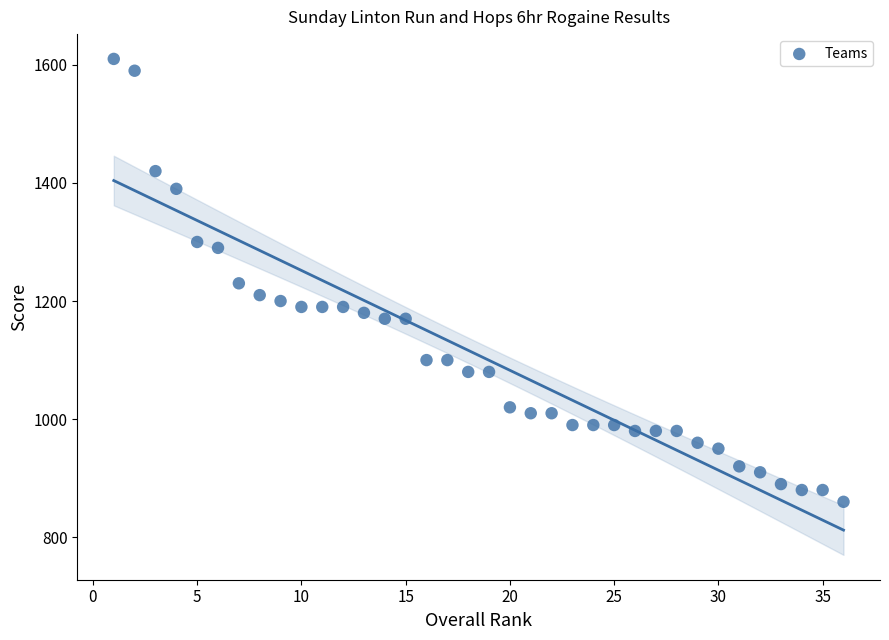

What is the range of X values (max minus min)?

35